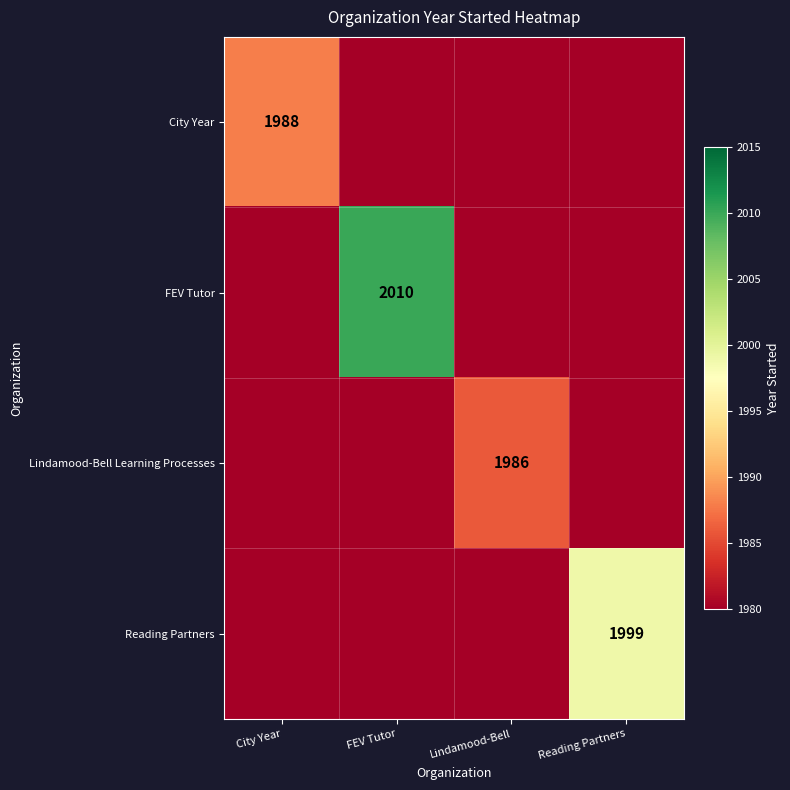

The value of Reading Partners at Reading Partners is 1999. True or false?

True